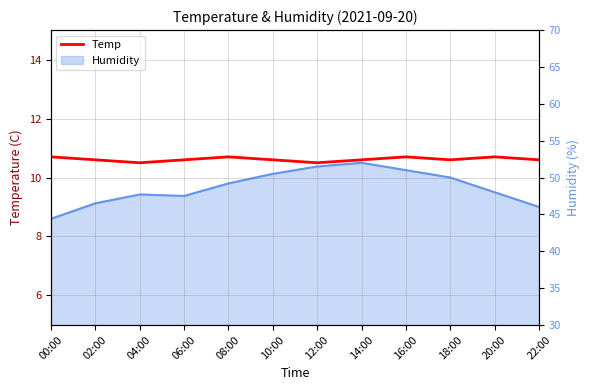

True or false: the data has more than 1 interior local peaks.

True